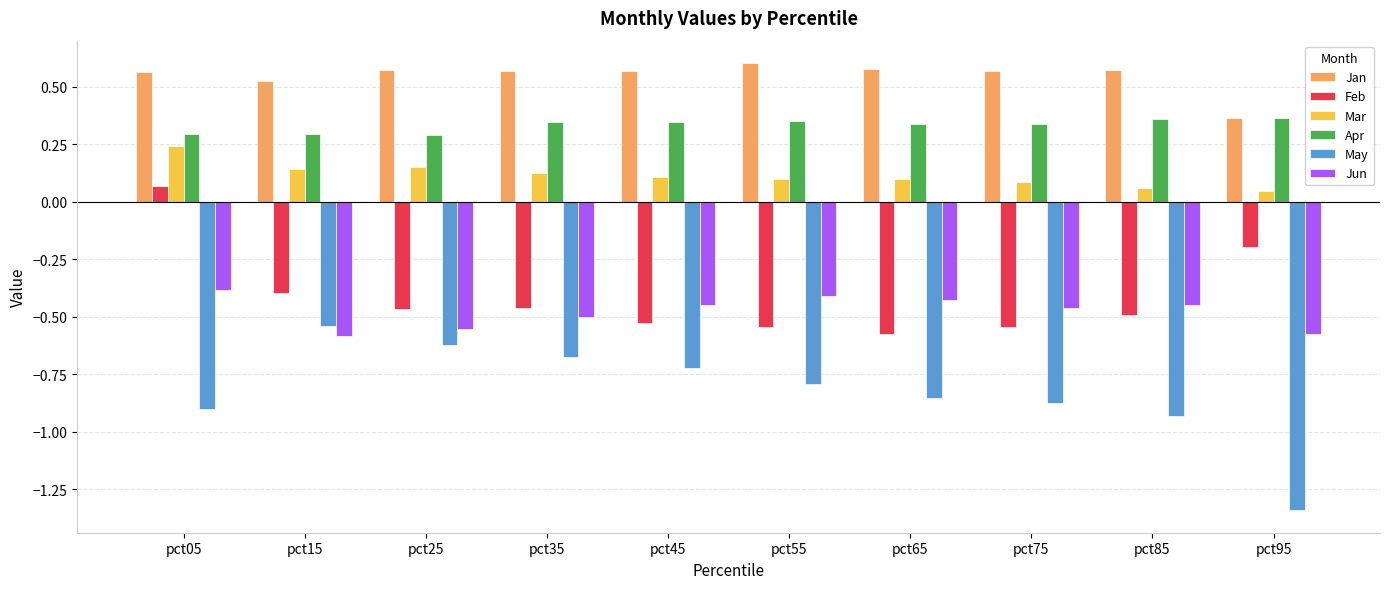

Between pct15 and pct95, which series saw the biggest shift?

May